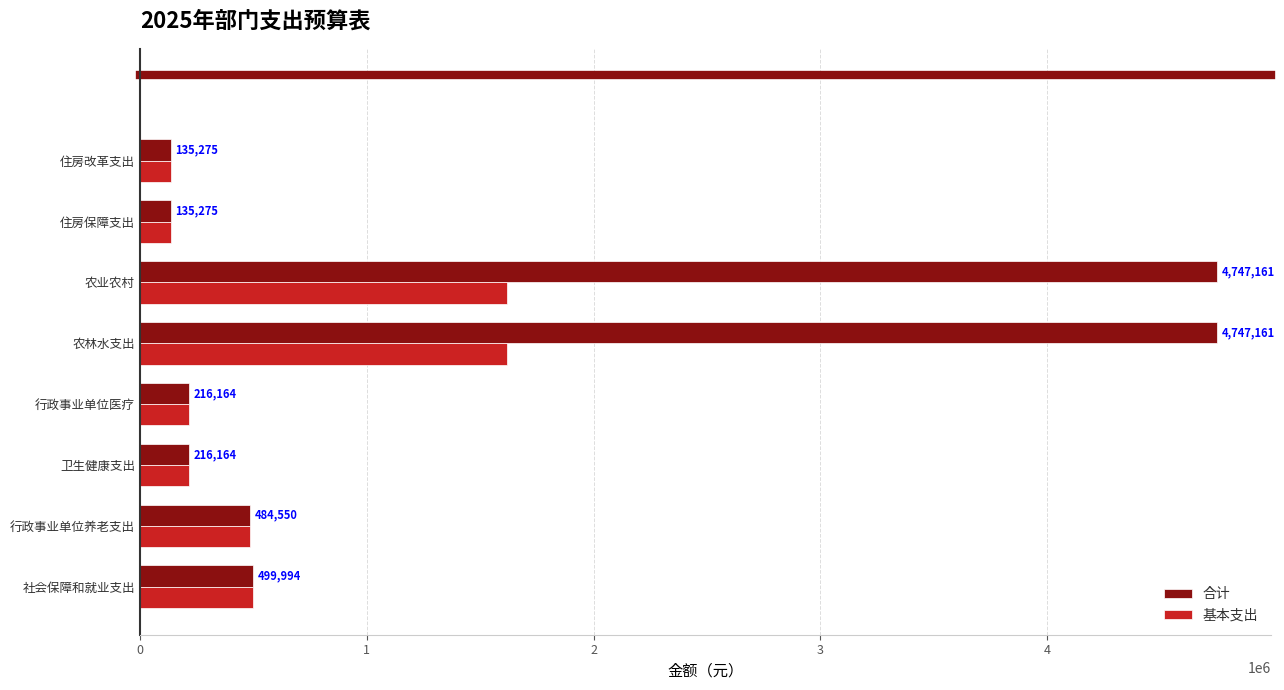

What is the difference between the 基本支出 values at 卫生健康支出 and 农业农村?

1400549.0